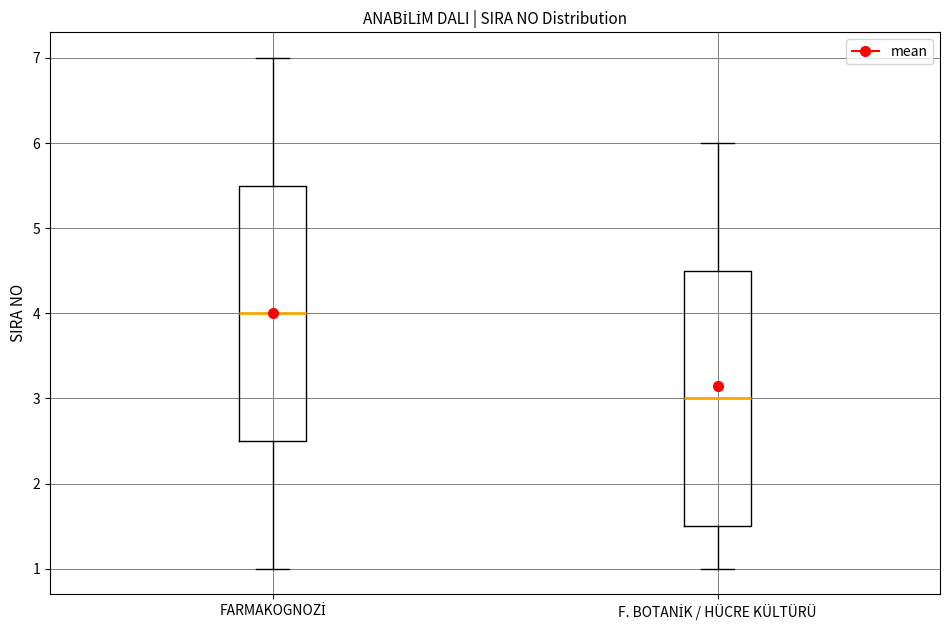

Reading left to right, read every box against the y-axis: the position of its median line, the range the box covers, and the ends of its whiskers. The values are not printed on the chart, so give them approximately, as read against the axis.

FARMAKOGNOZİ: median 4.0, box 2.5 to 5.5, whiskers 1.0 to 7.0
F. BOTANİK / HÜCRE KÜLTÜRÜ: median 3.0, box 1.5 to 4.5, whiskers 1.0 to 6.0